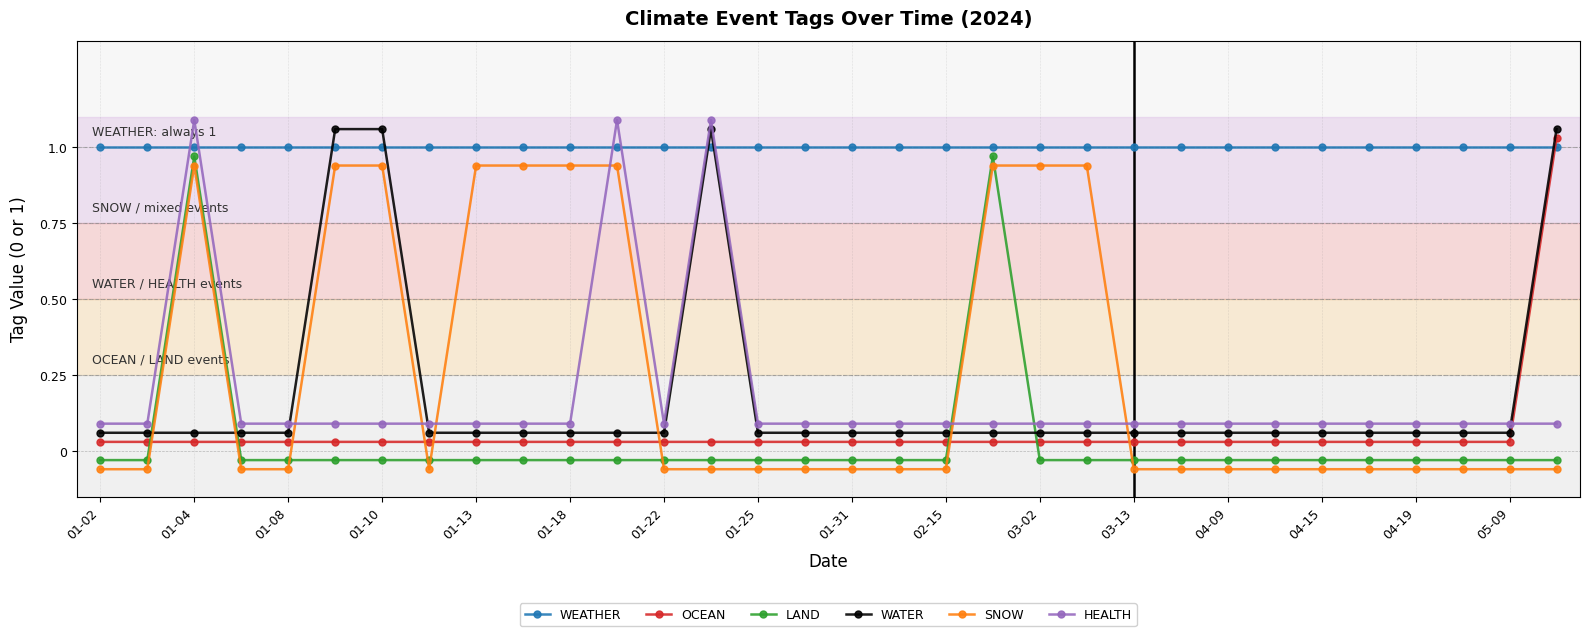

Which series ends up on top after the final intersection of OCEAN and WEATHER?

OCEAN